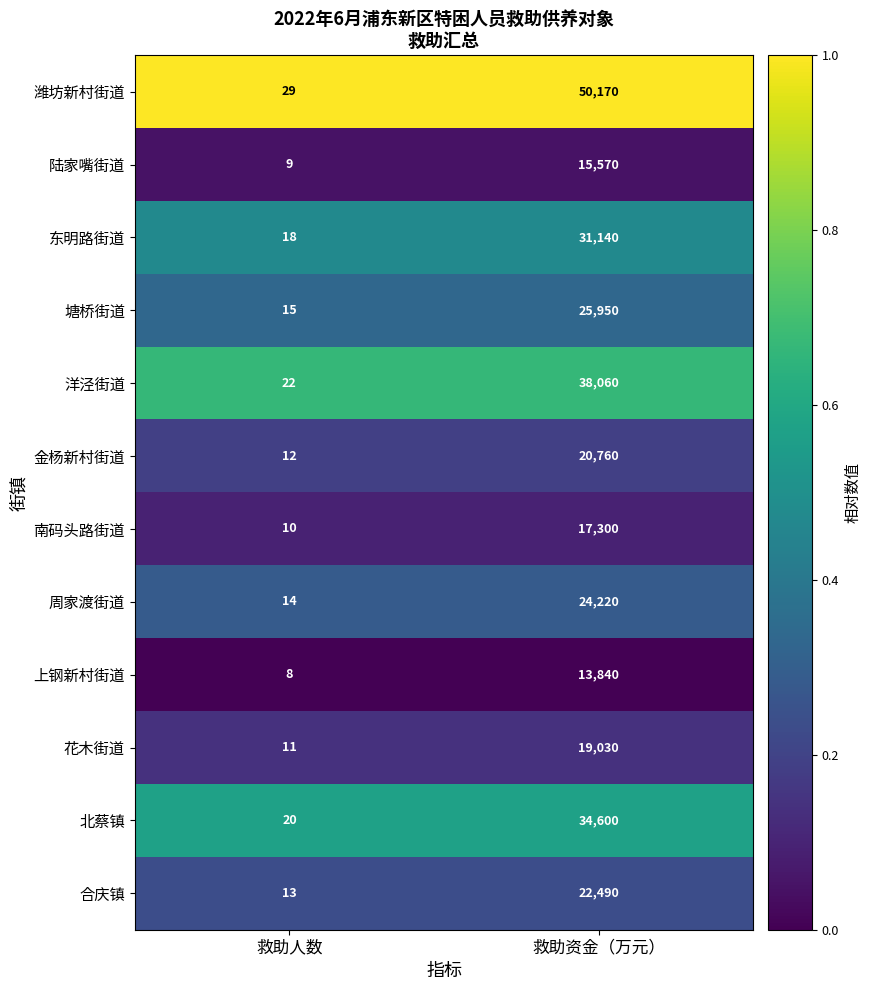

Reading left to right, list all the values displayed in this chart.

潍坊新村街道: 救助人数=29	救助资金（万元）=50170
陆家嘴街道: 救助人数=9	救助资金（万元）=15570
东明路街道: 救助人数=18	救助资金（万元）=31140
塘桥街道: 救助人数=15	救助资金（万元）=25950
洋泾街道: 救助人数=22	救助资金（万元）=38060
金杨新村街道: 救助人数=12	救助资金（万元）=20760
南码头路街道: 救助人数=10	救助资金（万元）=17300
周家渡街道: 救助人数=14	救助资金（万元）=24220
上钢新村街道: 救助人数=8	救助资金（万元）=13840
花木街道: 救助人数=11	救助资金（万元）=19030
北蔡镇: 救助人数=20	救助资金（万元）=34600
合庆镇: 救助人数=13	救助资金（万元）=22490